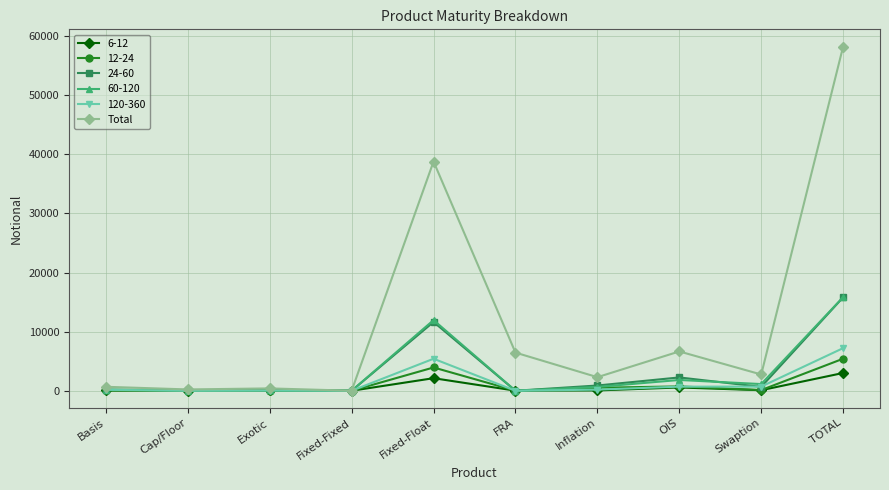

What is the maximum value shown in the chart?

58238